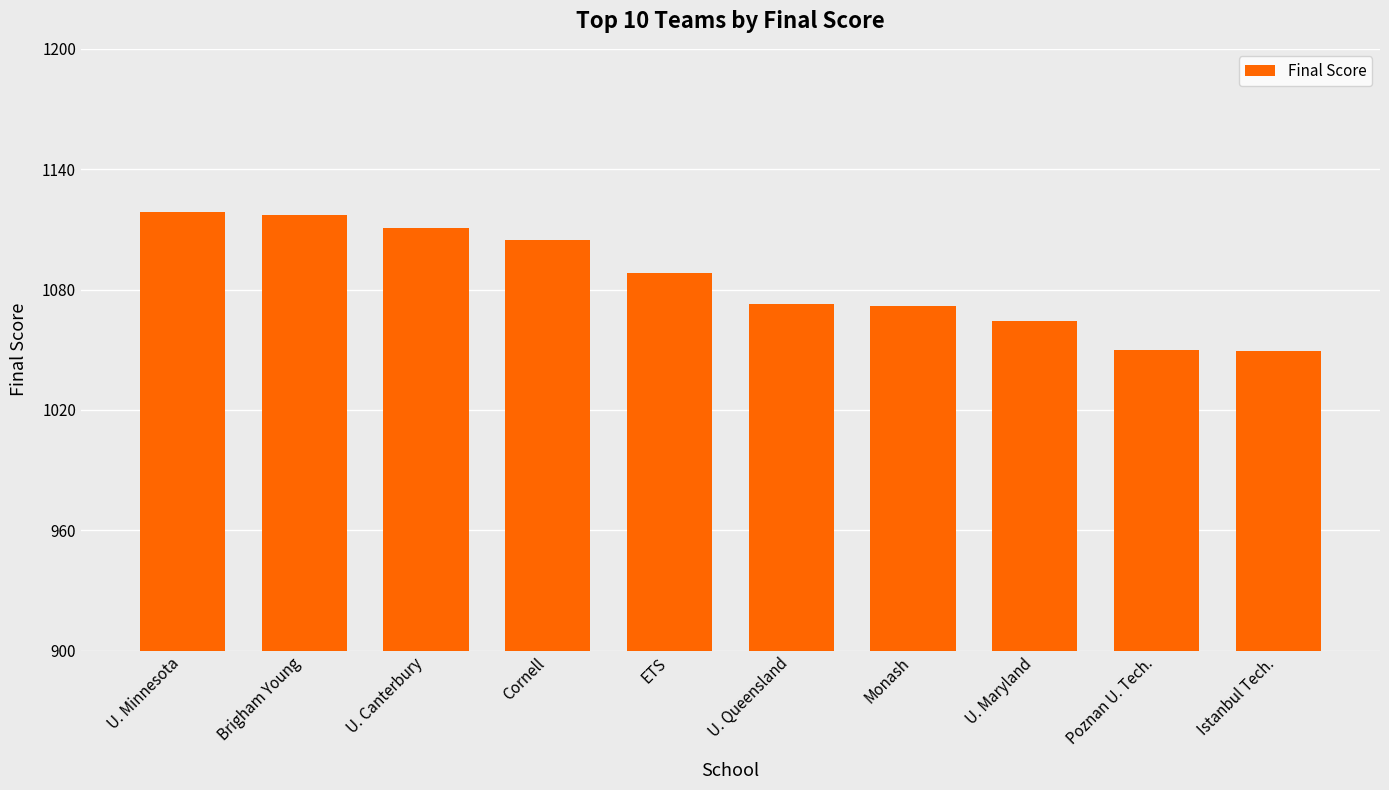

What is the approximate value at Monash?

1071.8